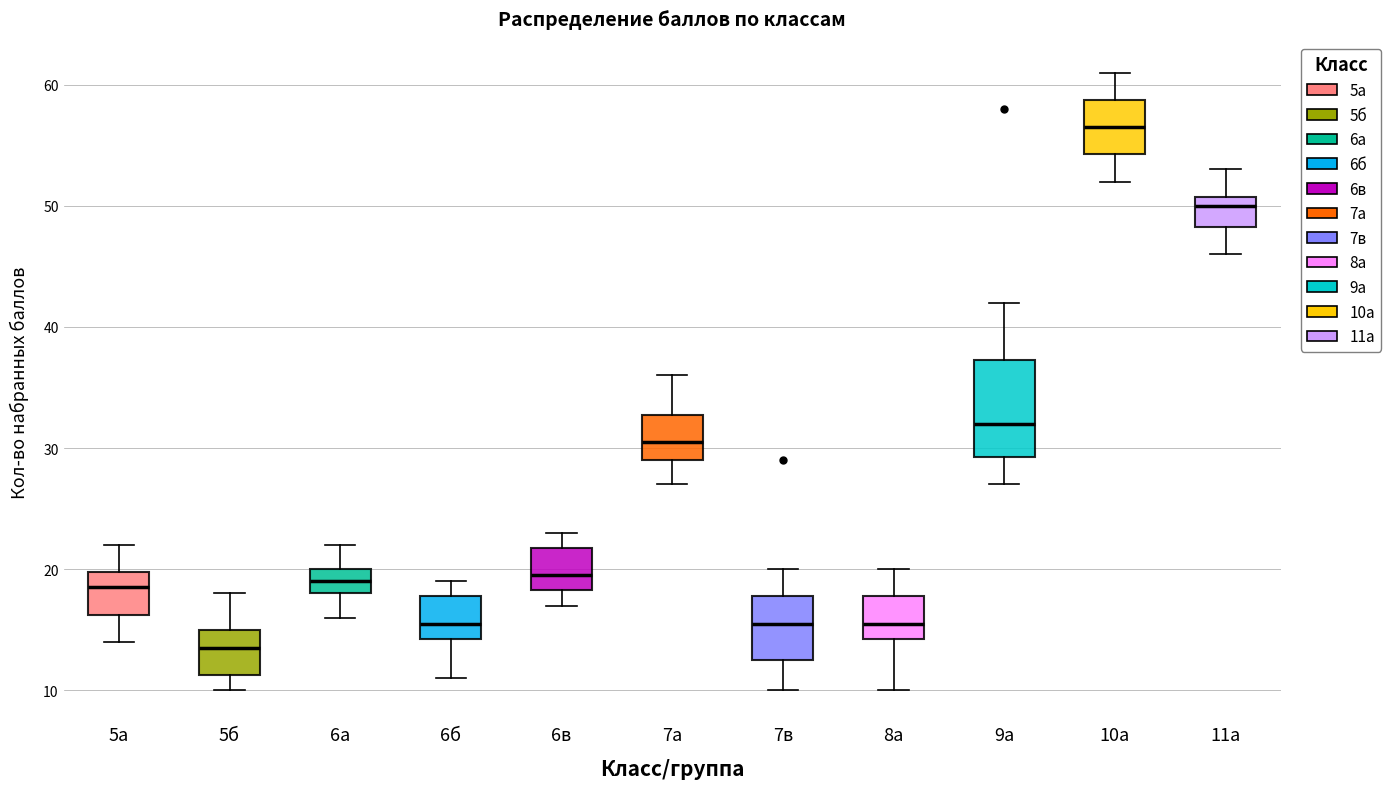

Reading left to right, read every box against the y-axis: the position of its median line, the range the box covers, and the ends of its whiskers. The values are not printed on the chart, so give them approximately, as read against the axis.

5а: median 19, box 16 to 20, whiskers 14 to 22
5б: median 14, box 11 to 15, whiskers 10 to 18
6а: median 19, box 18 to 20, whiskers 16 to 22
6б: median 16, box 14 to 18, whiskers 11 to 19
6в: median 20, box 18 to 22, whiskers 17 to 23
7а: median 31, box 29 to 33, whiskers 27 to 36
7в: median 16, box 13 to 18, whiskers 10 to 20
8а: median 16, box 14 to 18, whiskers 10 to 20
9а: median 32, box 29 to 37, whiskers 27 to 42
10а: median 57, box 54 to 59, whiskers 52 to 61
11а: median 50, box 48 to 51, whiskers 46 to 53